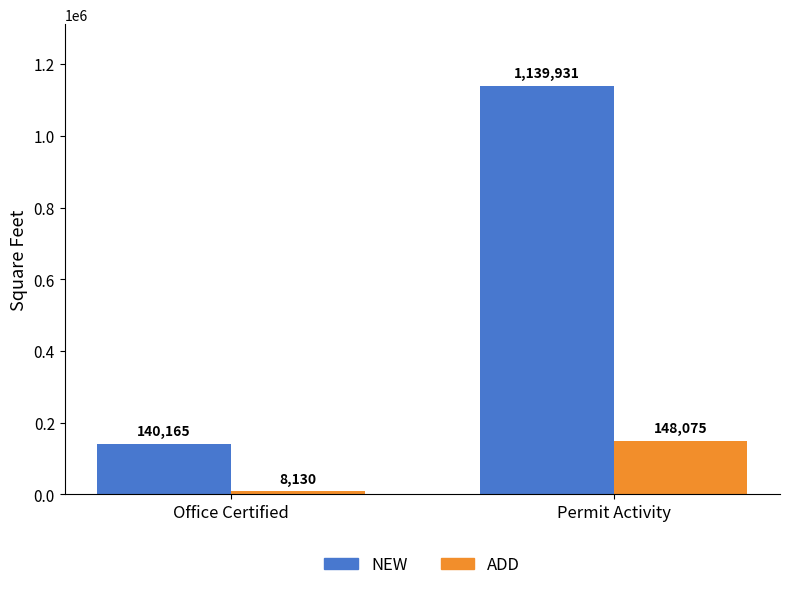

What is the value of the ADD bar at the 2nd from the left?

148075